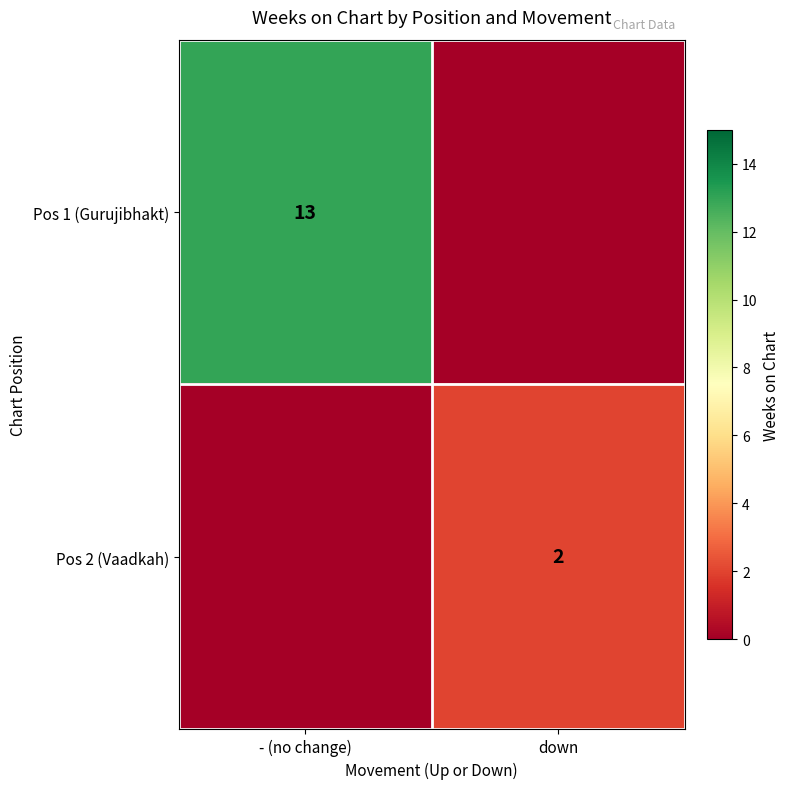

The value of Pos 2 (Vaadkah) at down is 2. True or false?

True